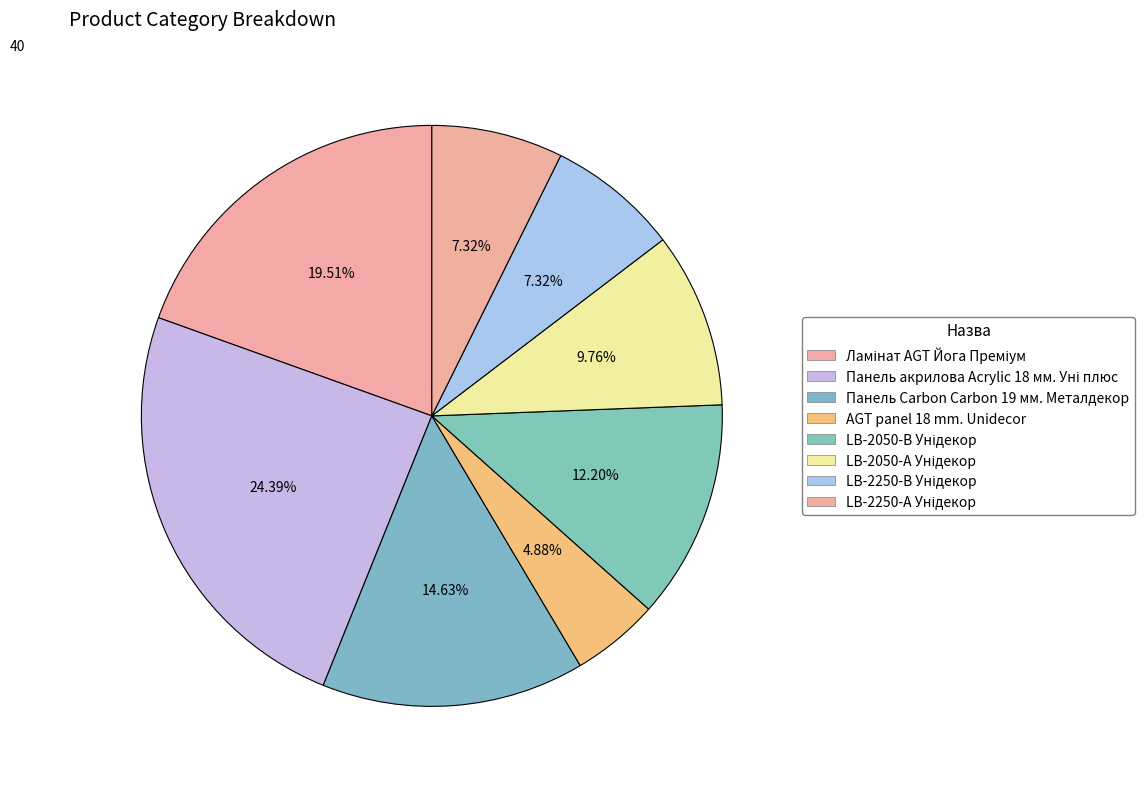

Count the number of slices in the pie.

8